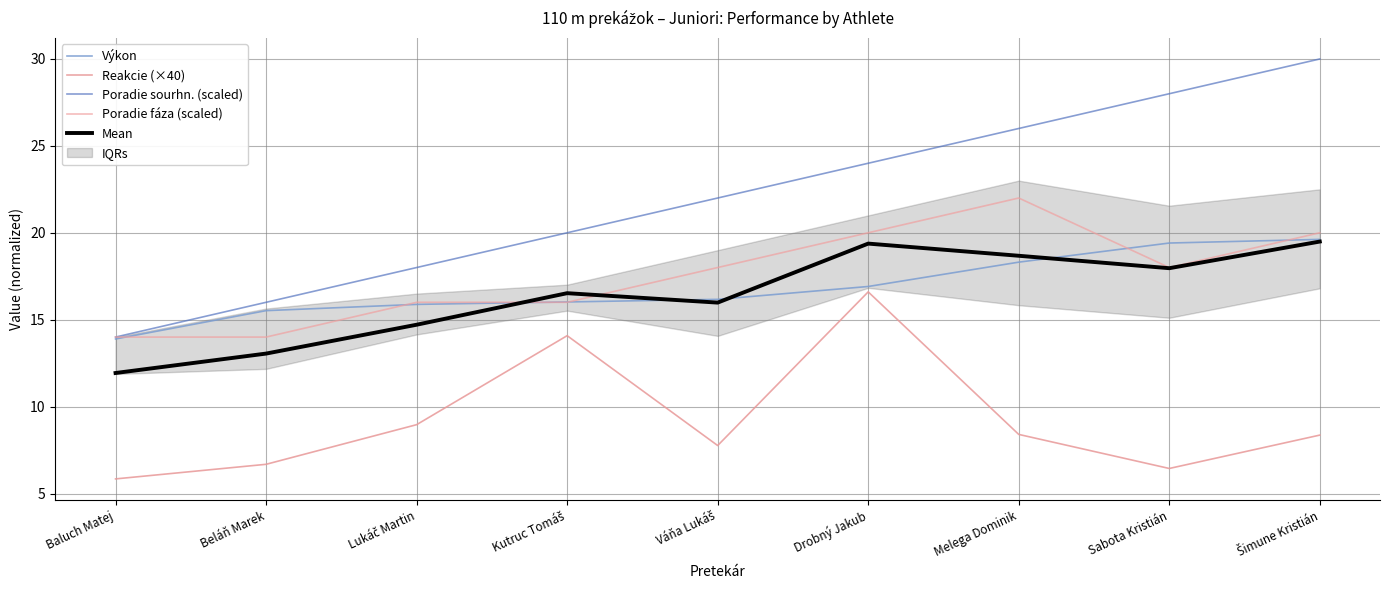

What is the difference between the Výkon values at Drobný Jakub and Šimune Kristián?

2.7